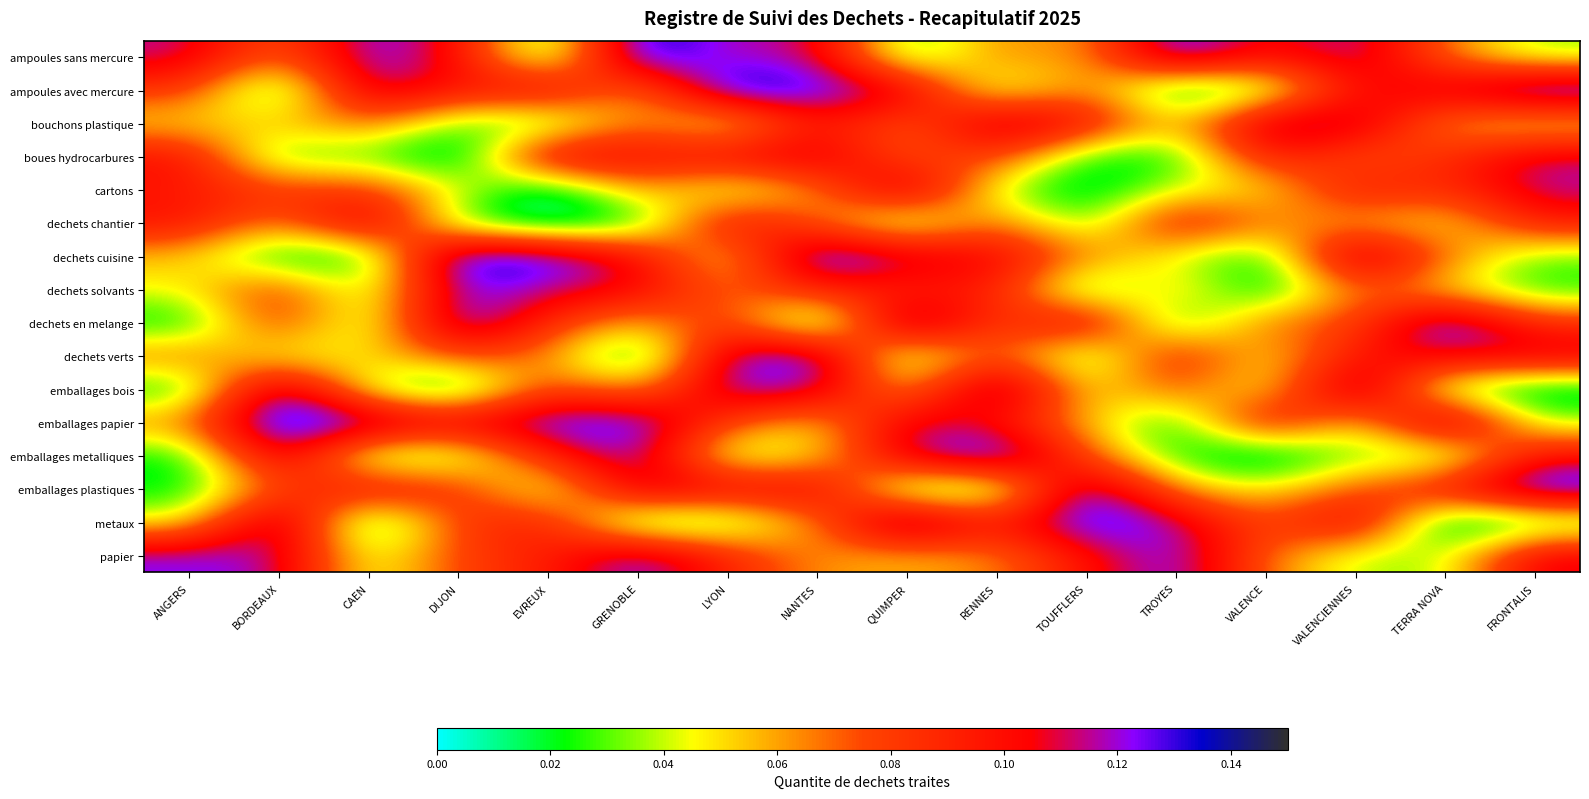

List the series in order of their peak value, lowest first.

boues hydrocarbures, dechets chantier, bouchons plastique, cartons, dechets solvants, papier, dechets verts, emballages bois, emballages plastiques, dechets en melange, metaux, dechets cuisine, ampoules avec mercure, emballages metalliques, ampoules sans mercure, emballages papier